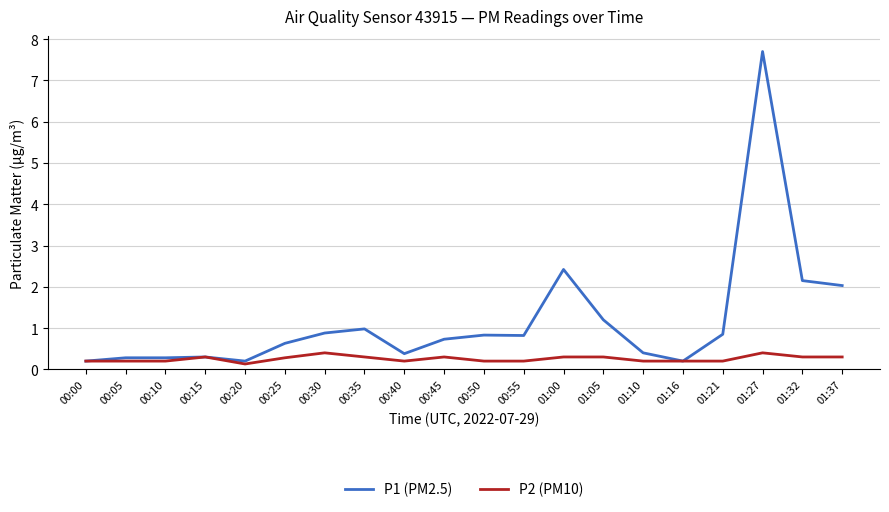

What is the highest value of the P1 (PM2.5) series?

7.7